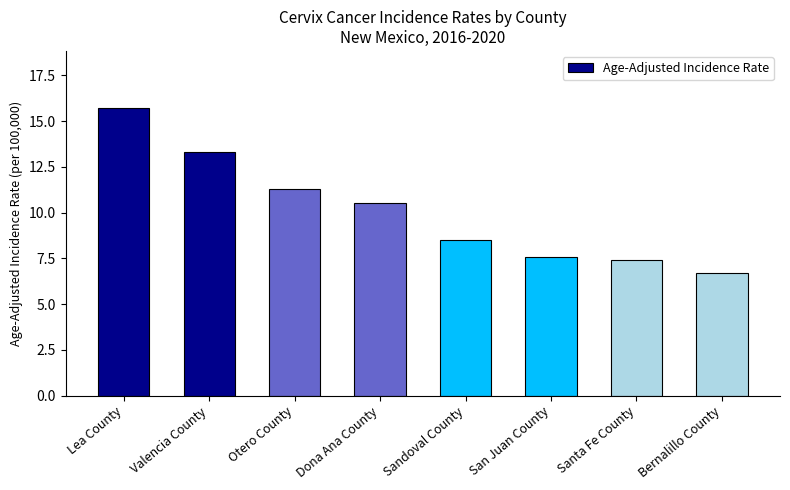

Reading left to right, what are all the values shown in this chart?

15.7	13.3	11.3	10.5	8.5	7.6	7.4	6.7